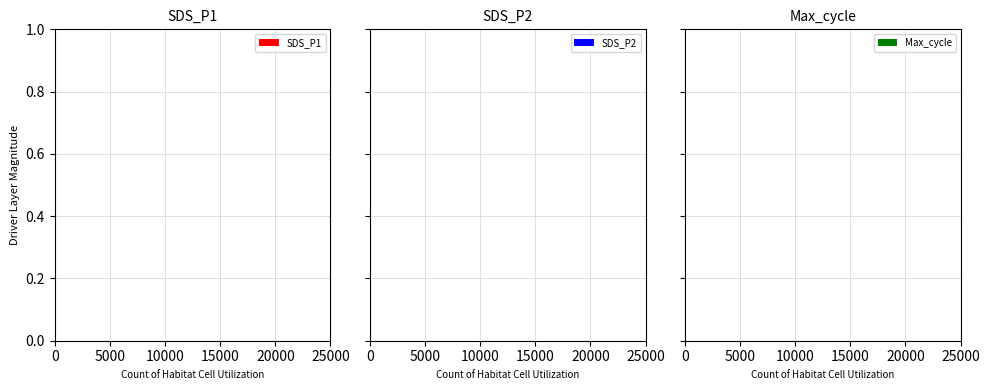

The SDS_P2 series shows 3 at 0.6. True or false?

False